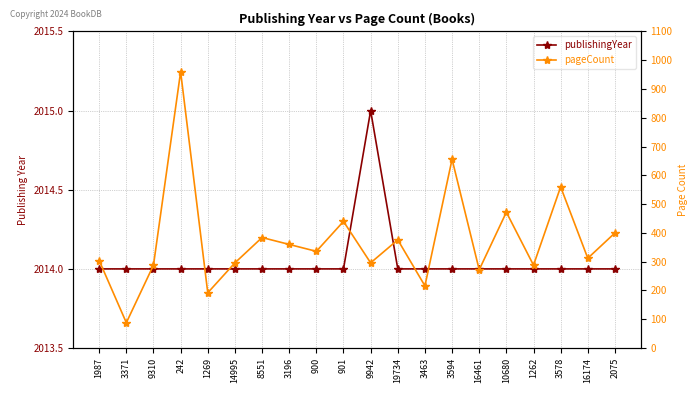

List the labels in order of publishingYear value, largest first.

9942, 1987, 3371, 9310, 242, 1269, 14995, 8551, 3196, 900, 901, 19734, 3463, 3594, 16461, 10680, 1262, 3578, 16174, 2075